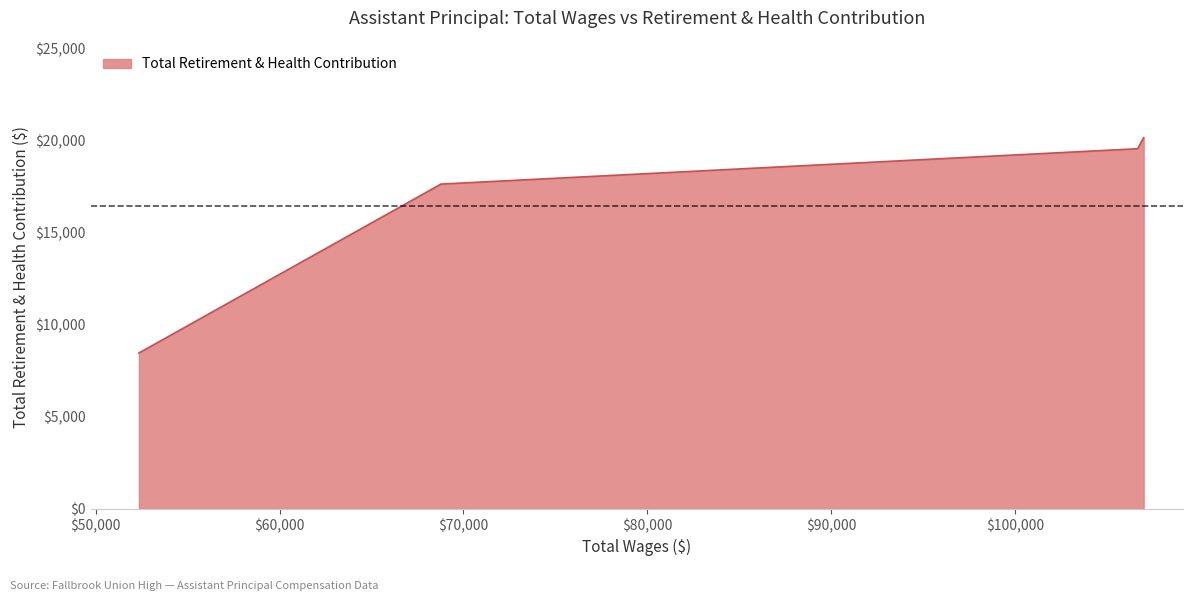

What is the smallest value displayed?

8465.3